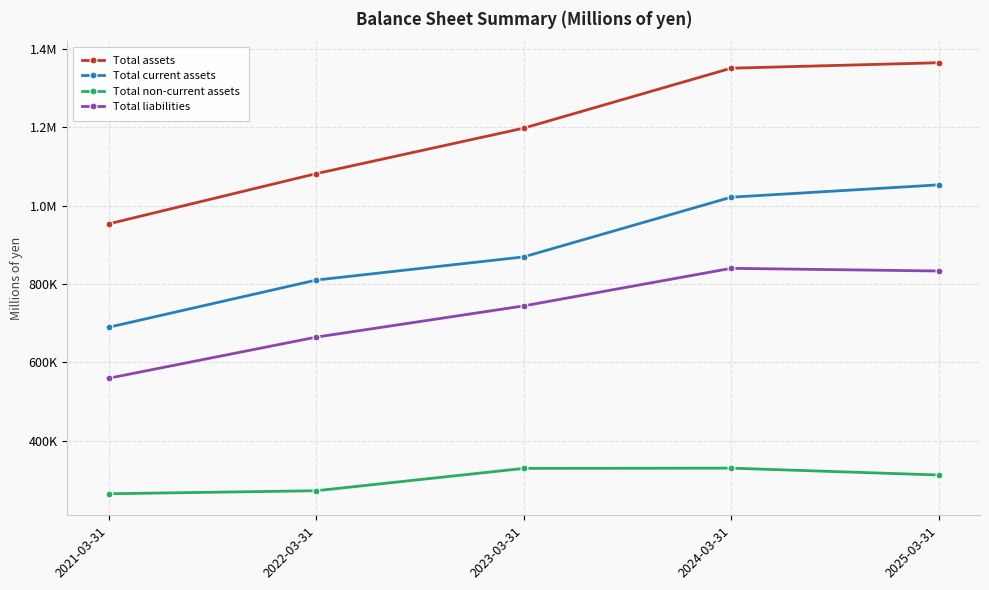

What are all the series names shown in the legend?

Total assets, Total current assets, Total non-current assets, Total liabilities